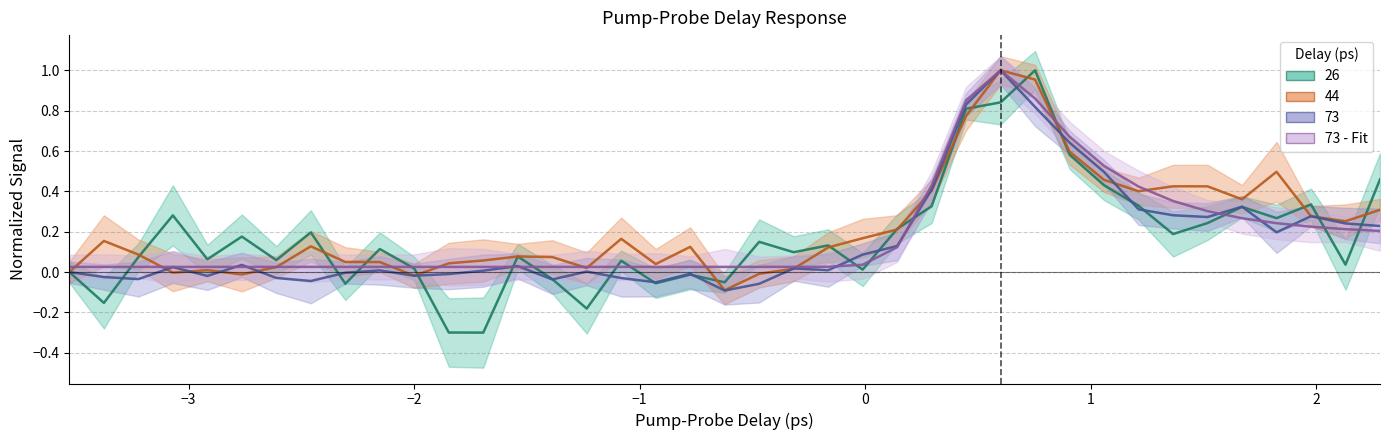

How many lines are shown in the chart?

4